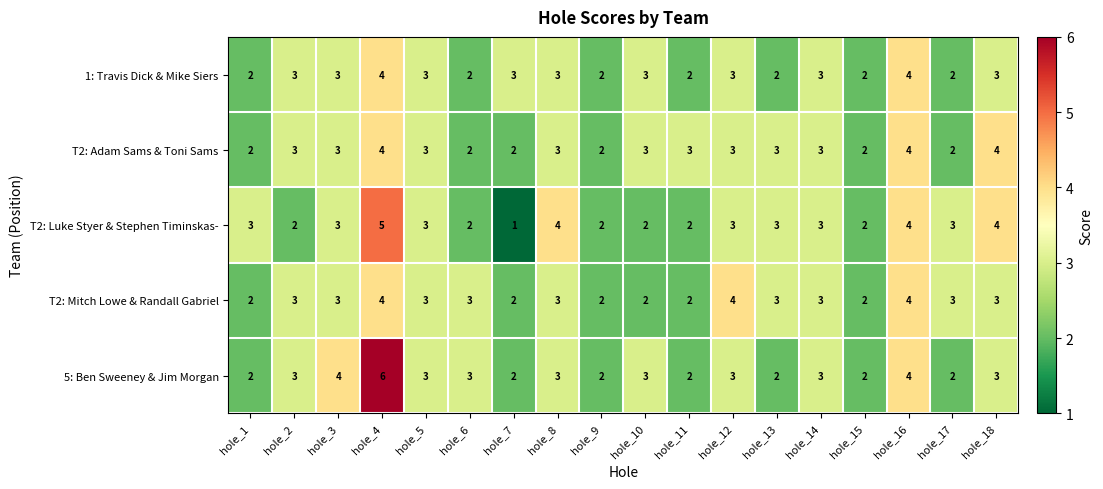

Is it true that T2: Adam Sams & Toni Sams equals 1 at hole_17?

False